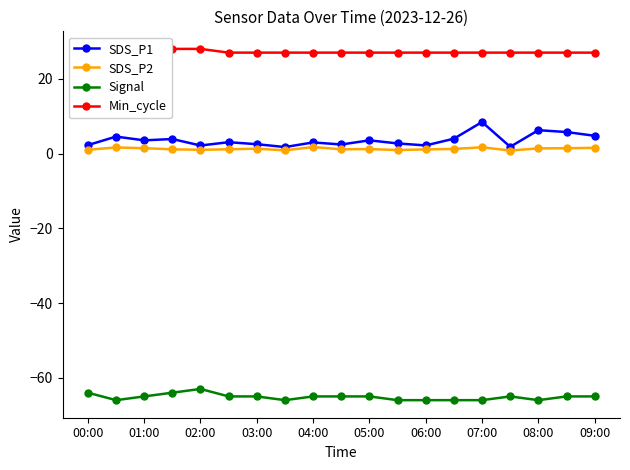

True or false: Signal and Min_cycle intersect in this chart.

False